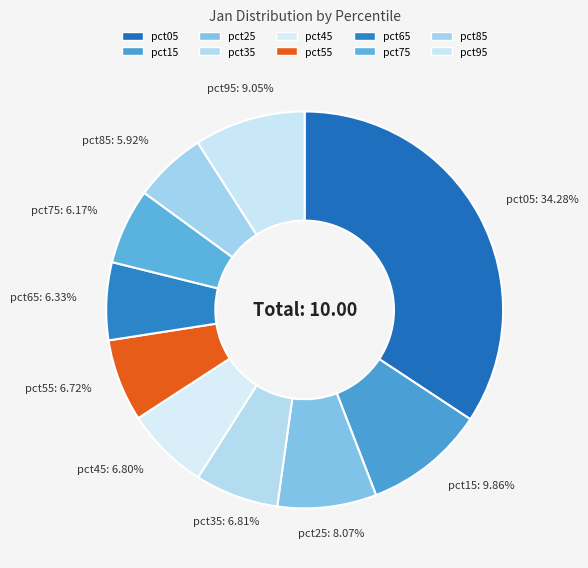

How many segments does this pie chart have?

10